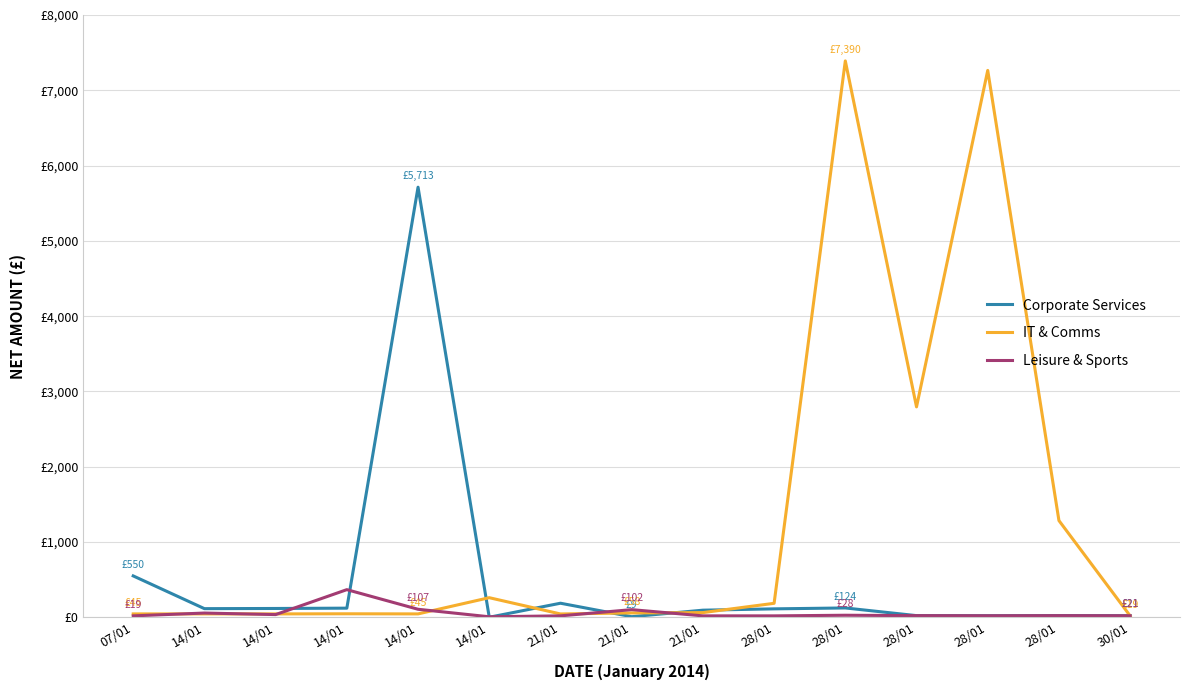

Is the value of Leisure & Sports at 14/01 greater than the value of IT & Comms at 28/01?

No